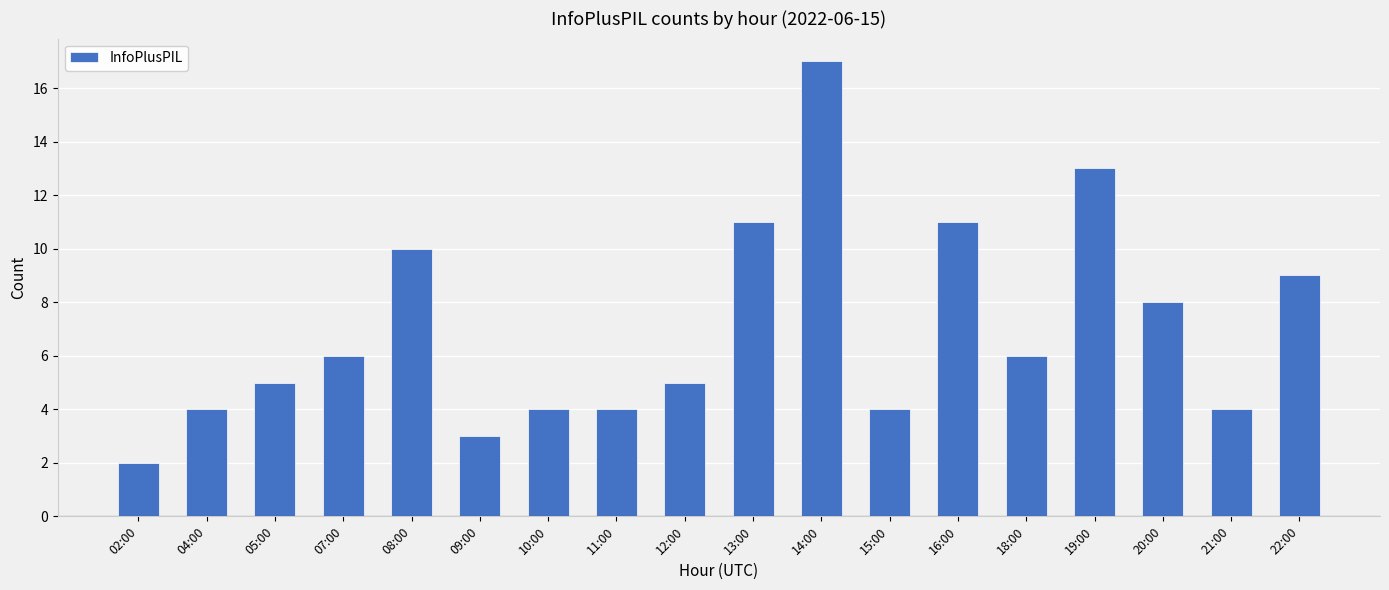

Reading right to left, what are all the values shown in this chart?

22:00=9	21:00=4	20:00=8	19:00=13	18:00=6	16:00=11	15:00=4	14:00=17	13:00=11	12:00=5	11:00=4	10:00=4	09:00=3	08:00=10	07:00=6	05:00=5	04:00=4	02:00=2